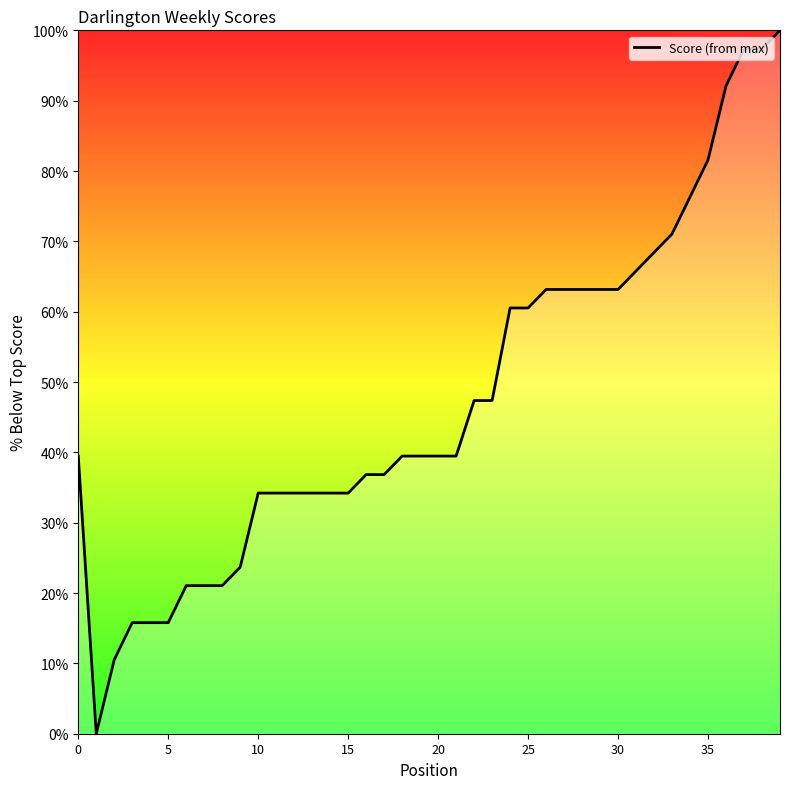

What is the difference between the maximum and minimum values?

100.0